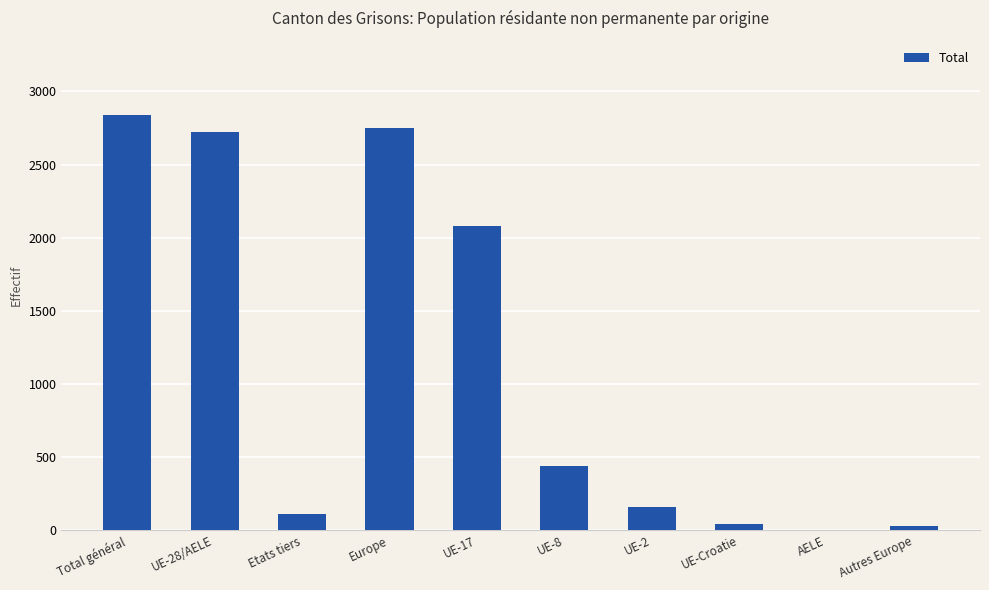

Which label corresponds to the largest value in the chart?

Total général